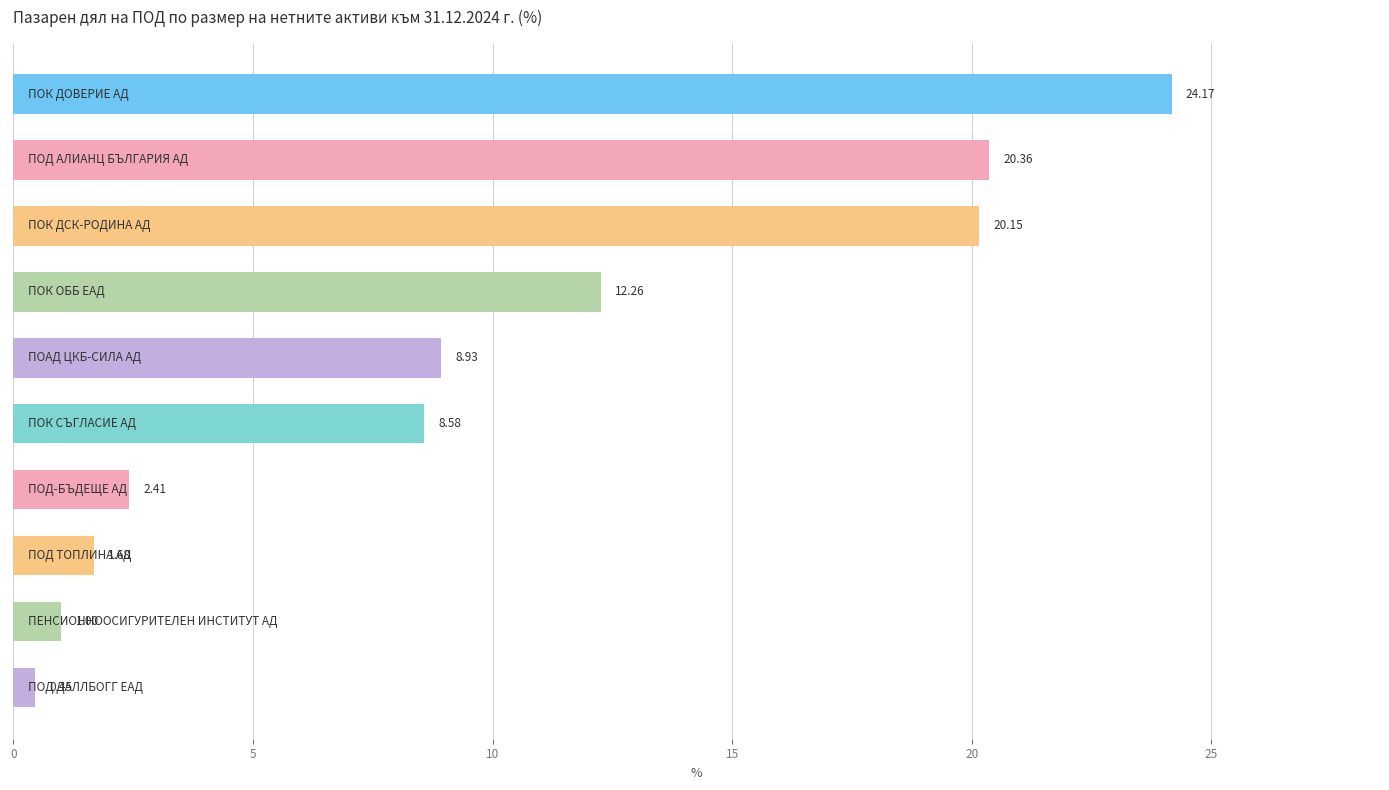

What is the difference between the maximum and minimum values?

23.7